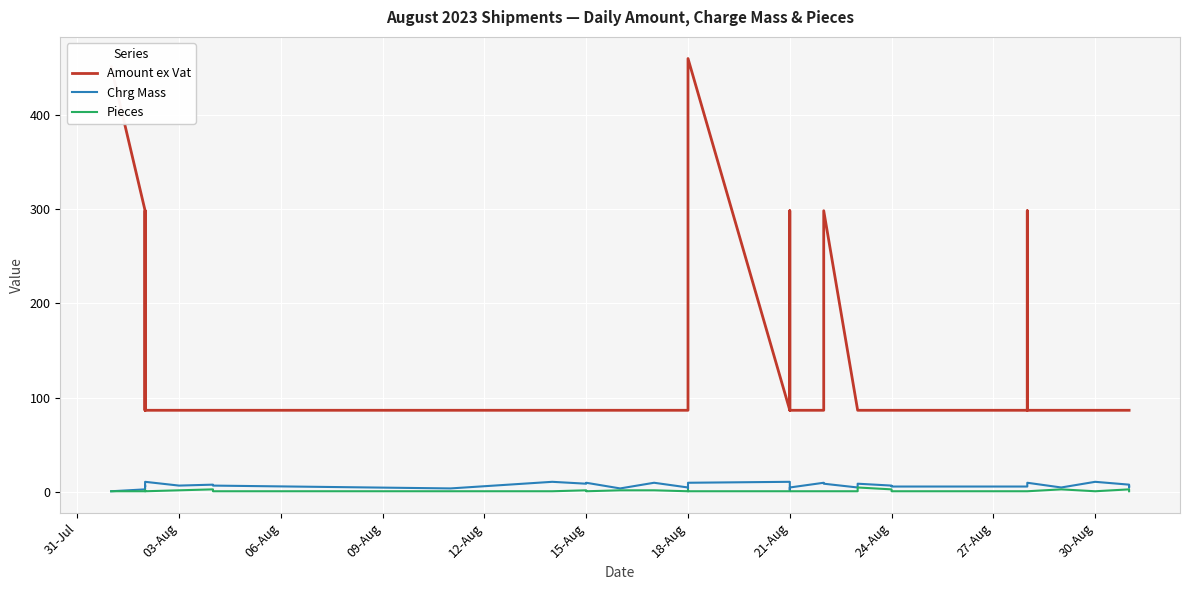

Rank the series by their maximum value, from lowest to highest.

Pieces, Chrg Mass, Amount ex Vat